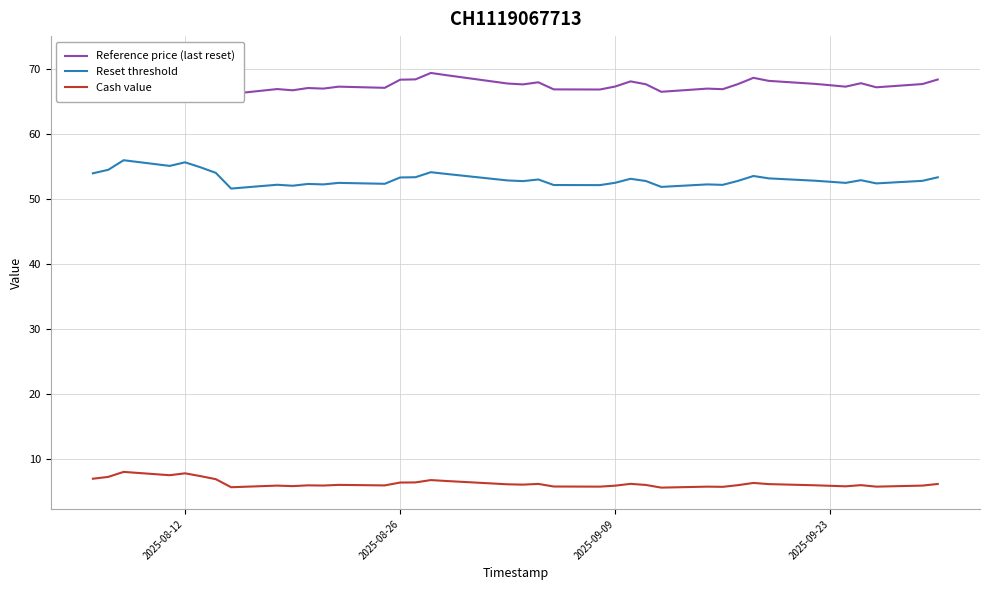

True or false: Cash value and Reset threshold intersect in this chart.

False